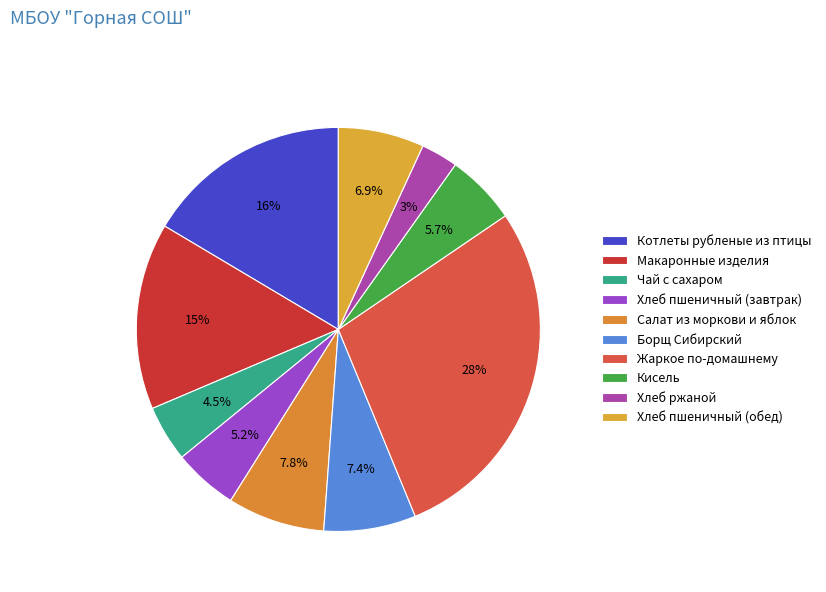

To the nearest percent, what portion does Котлеты рубленые из птицы represent?

16%